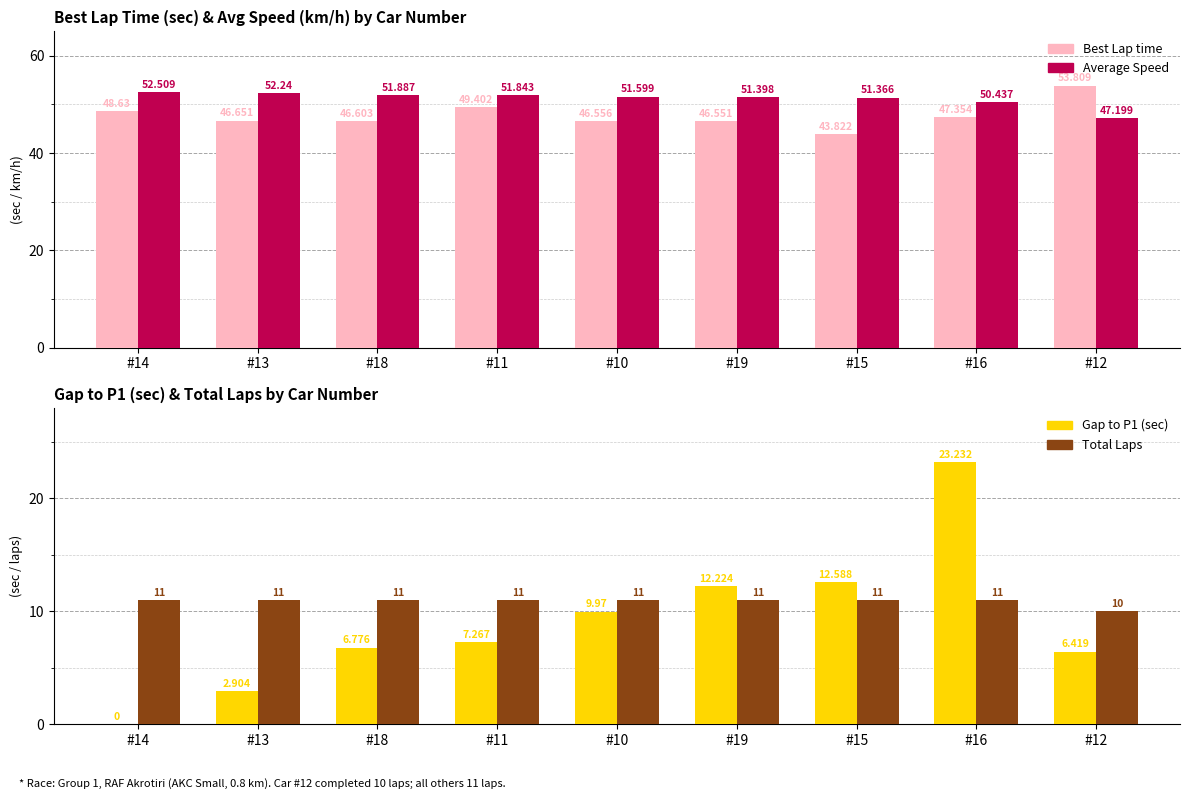

Which has a higher value, #10 or #12?

#12